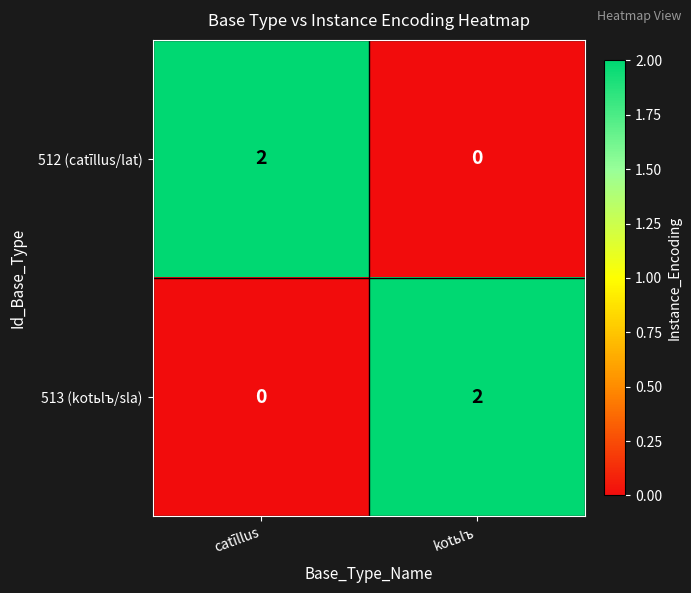

At kotьlъ, list the series in order from smallest to largest.

512 (catīllus/lat), 513 (kotьlъ/sla)